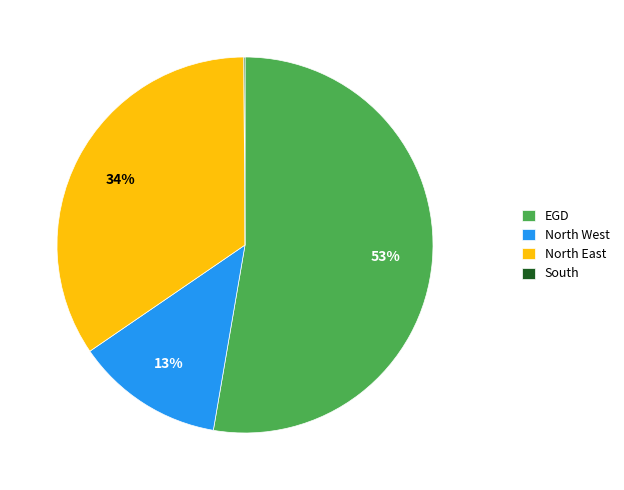

To the nearest percent, what is the difference between the largest and smallest slice percentages?

53%